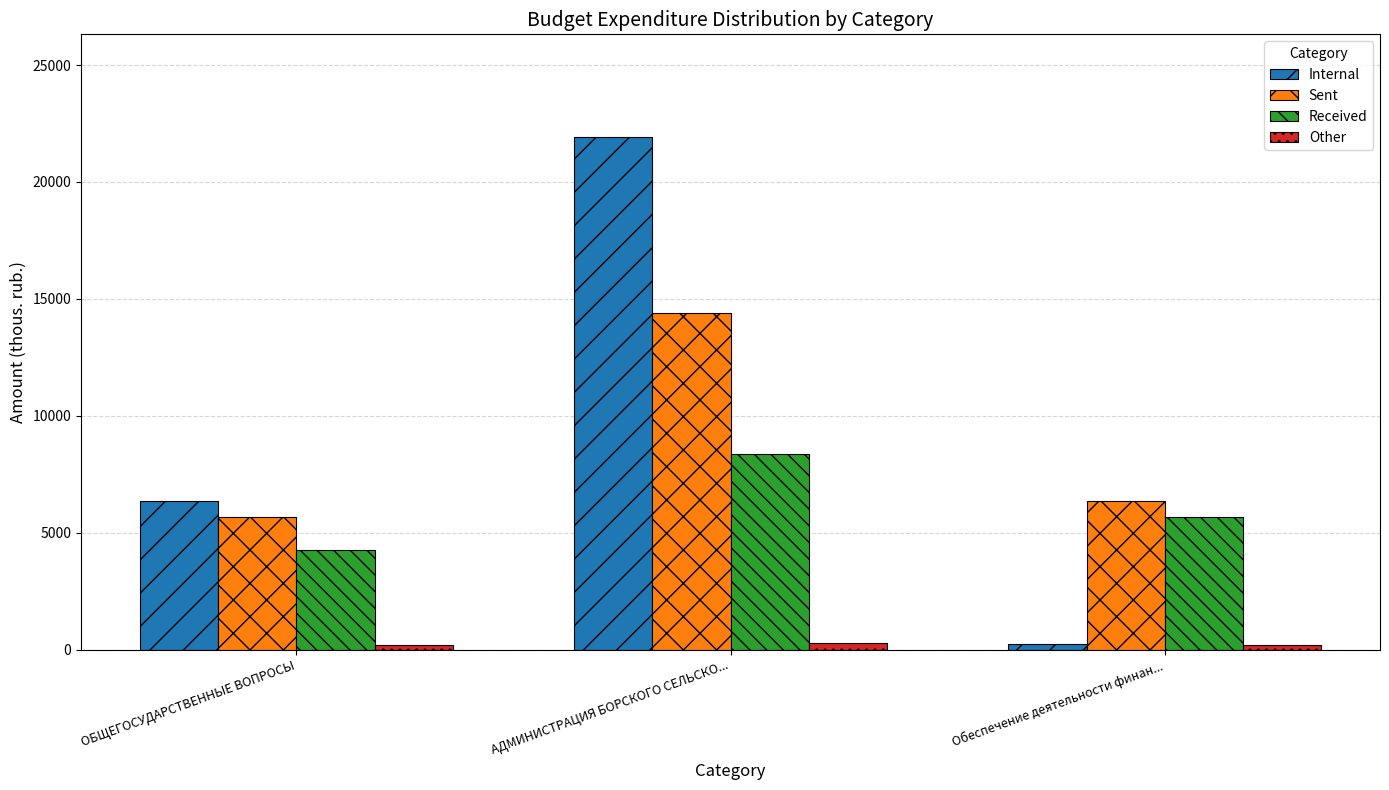

What is the lowest value of the Received series?

4265.1